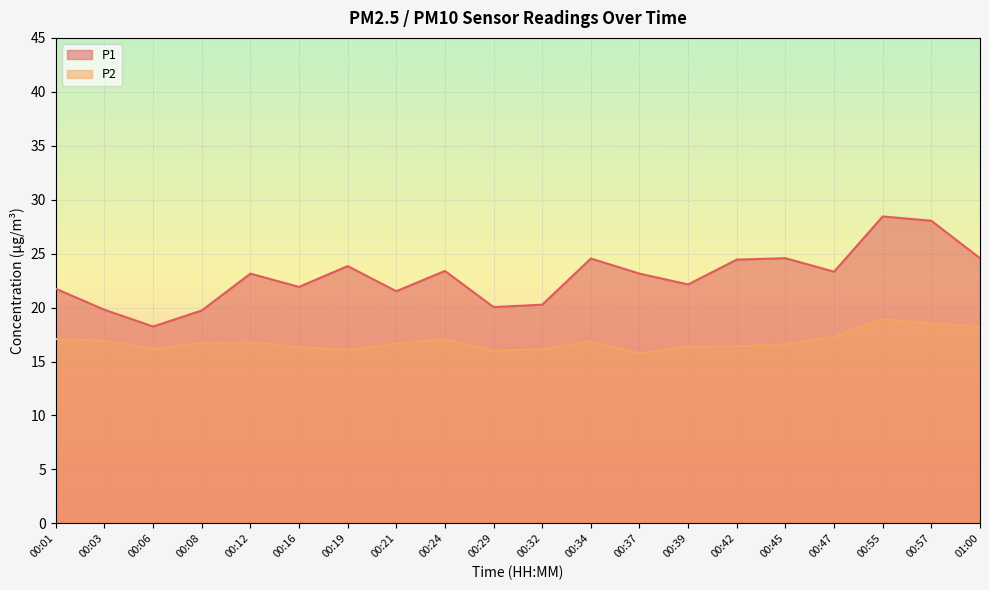

Rank the series at 00:12 from lowest to highest value.

P2, P1